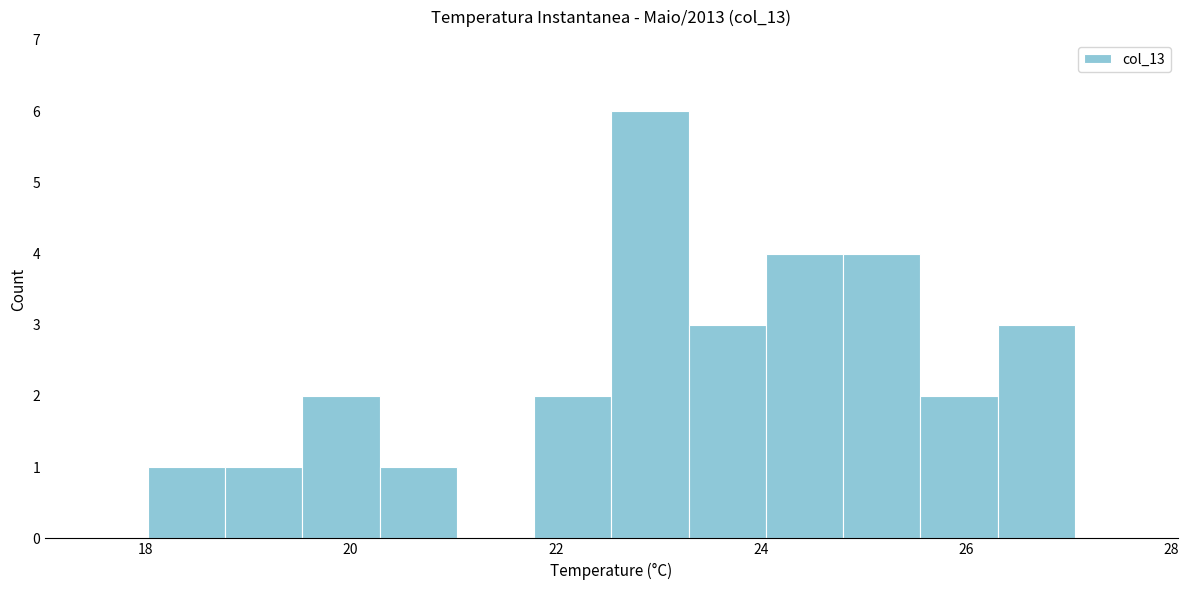

Around what value on the x-axis is the tallest bar? Give the approximate position of its centre, as read against the axis.

23.0